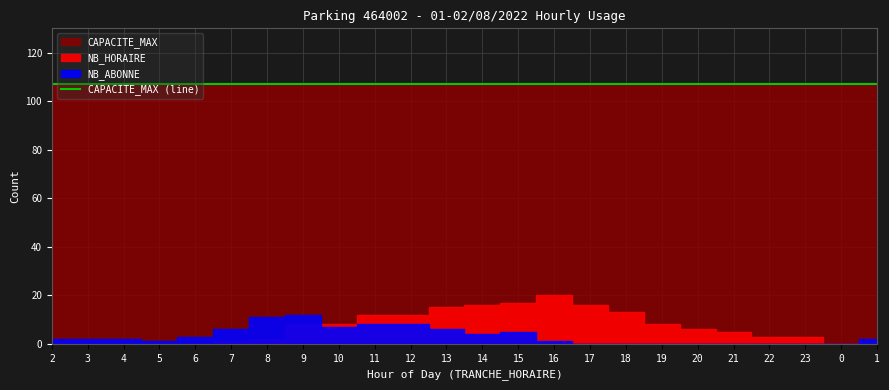

The NB_ABONNE series shows 1 at 16. True or false?

True